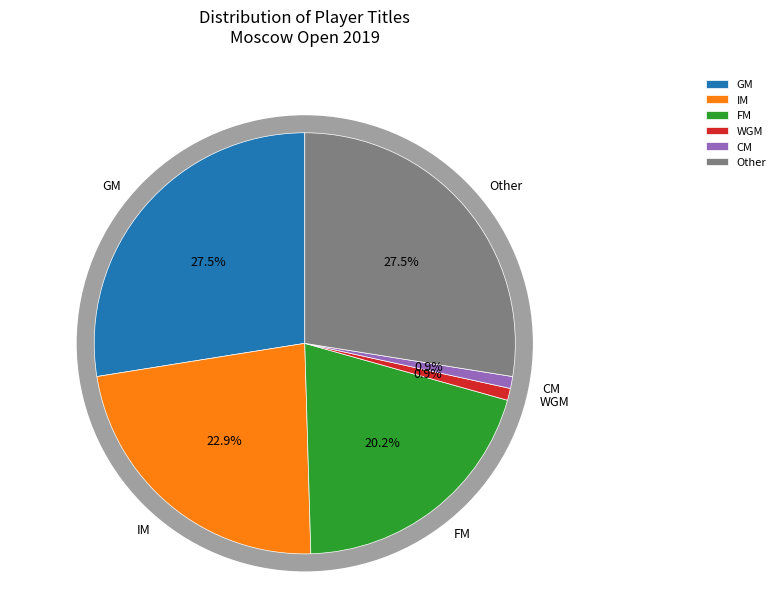

The Other slice represents 54% of the pie. True or false?

False